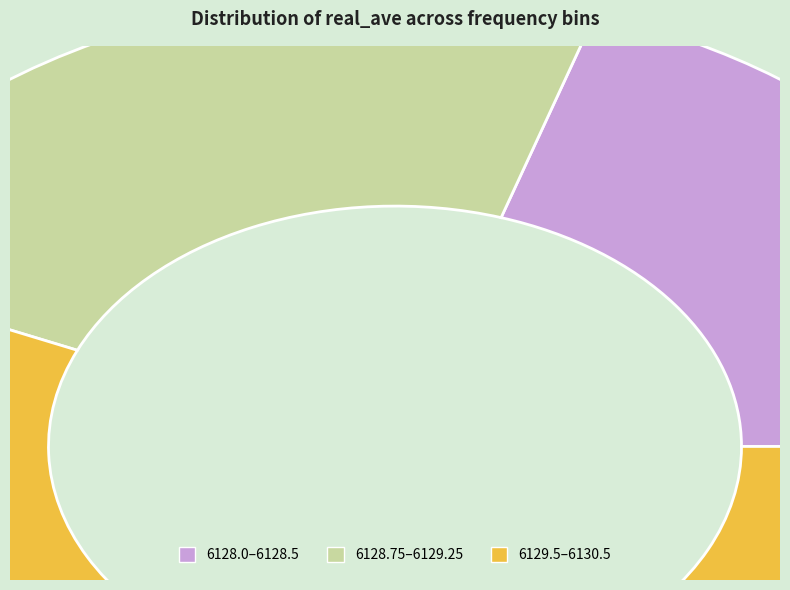

Is there any slice that represents more than half of the pie?

Yes